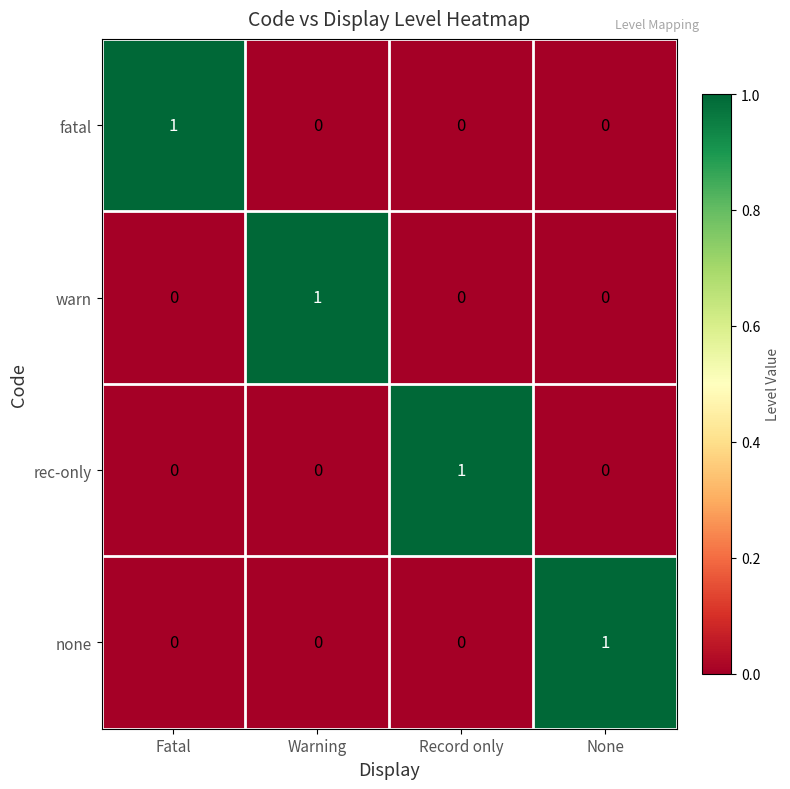

How many warn values are between 0 and 1?

4